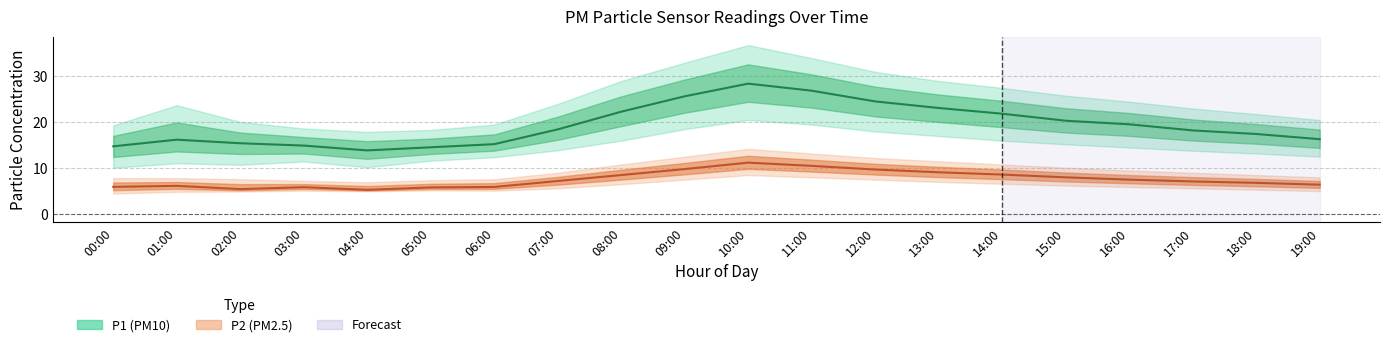

Which series has the largest range (max minus min)?

P1_upper